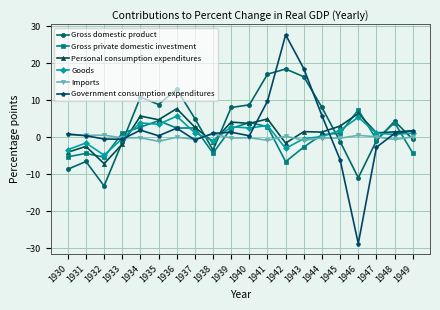

What is the value of the Gross private domestic investment point at the 12th from the left?

2.9